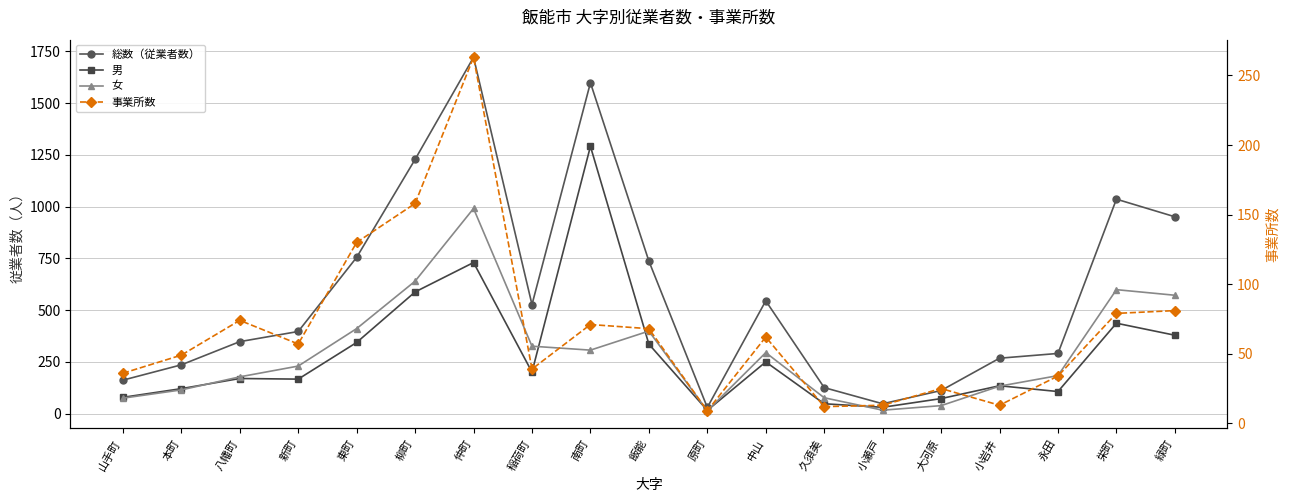

Rank the series at 東町 from highest to lowest value.

総数（従業者数）, 女, 男, 事業所数